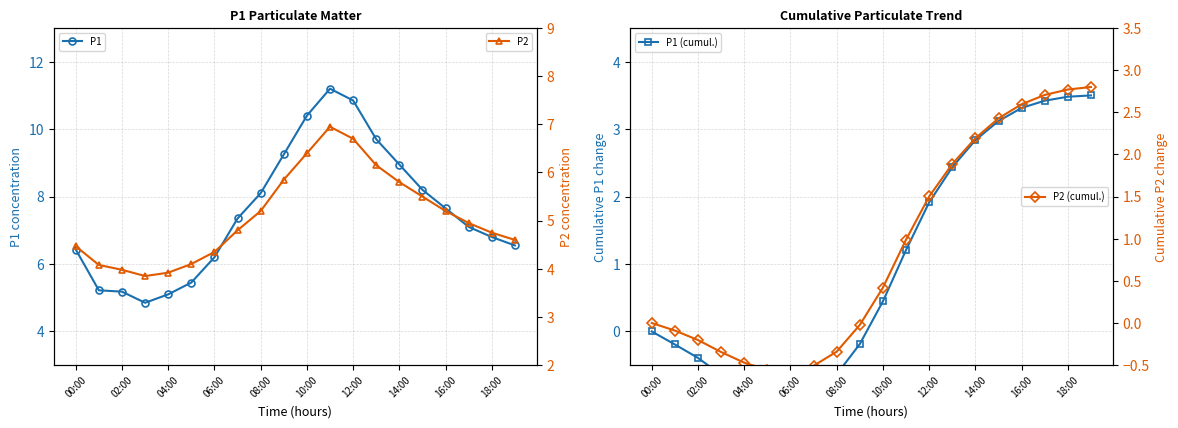

The P1 series shows 2.9 at 04:00. True or false?

False